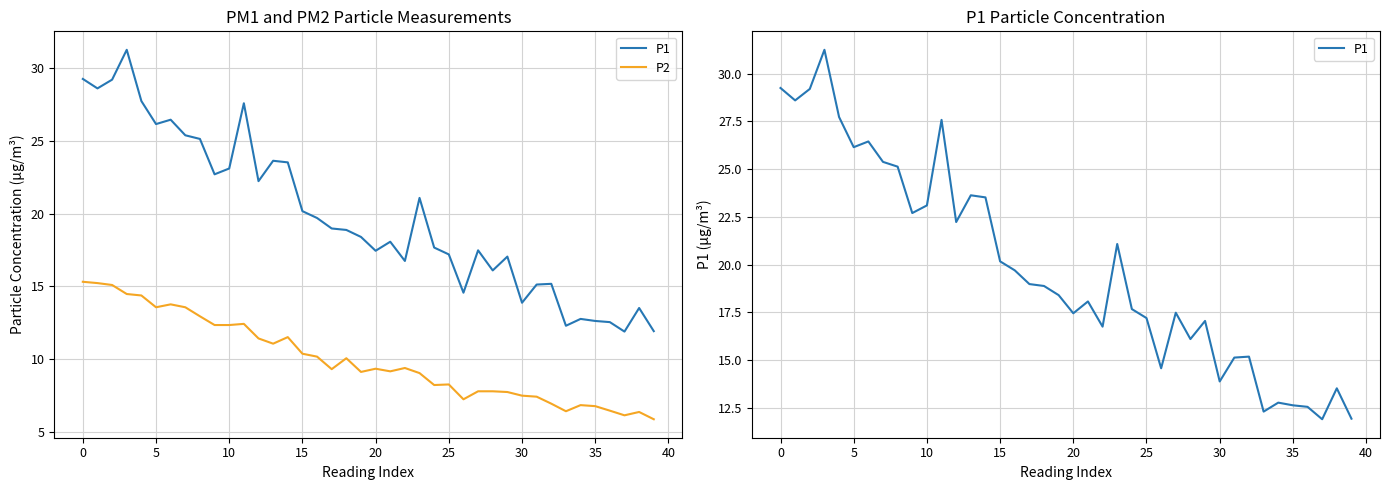

What is the minimum value shown in the chart?

5.9